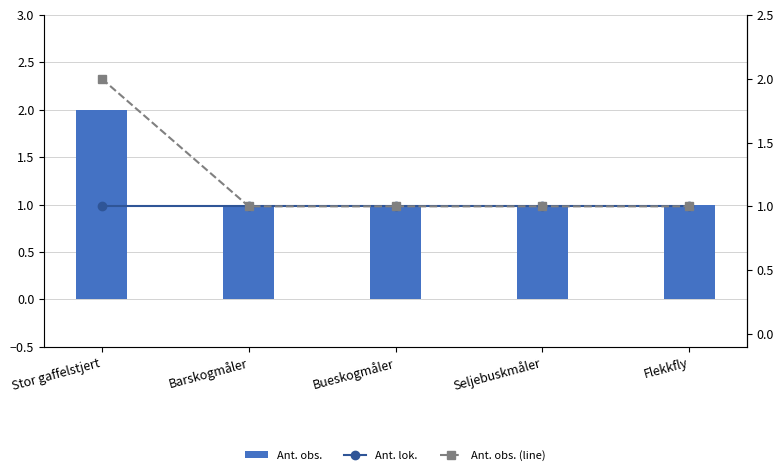

At which category does the chart reach its minimum across all series?

Barskogmåler